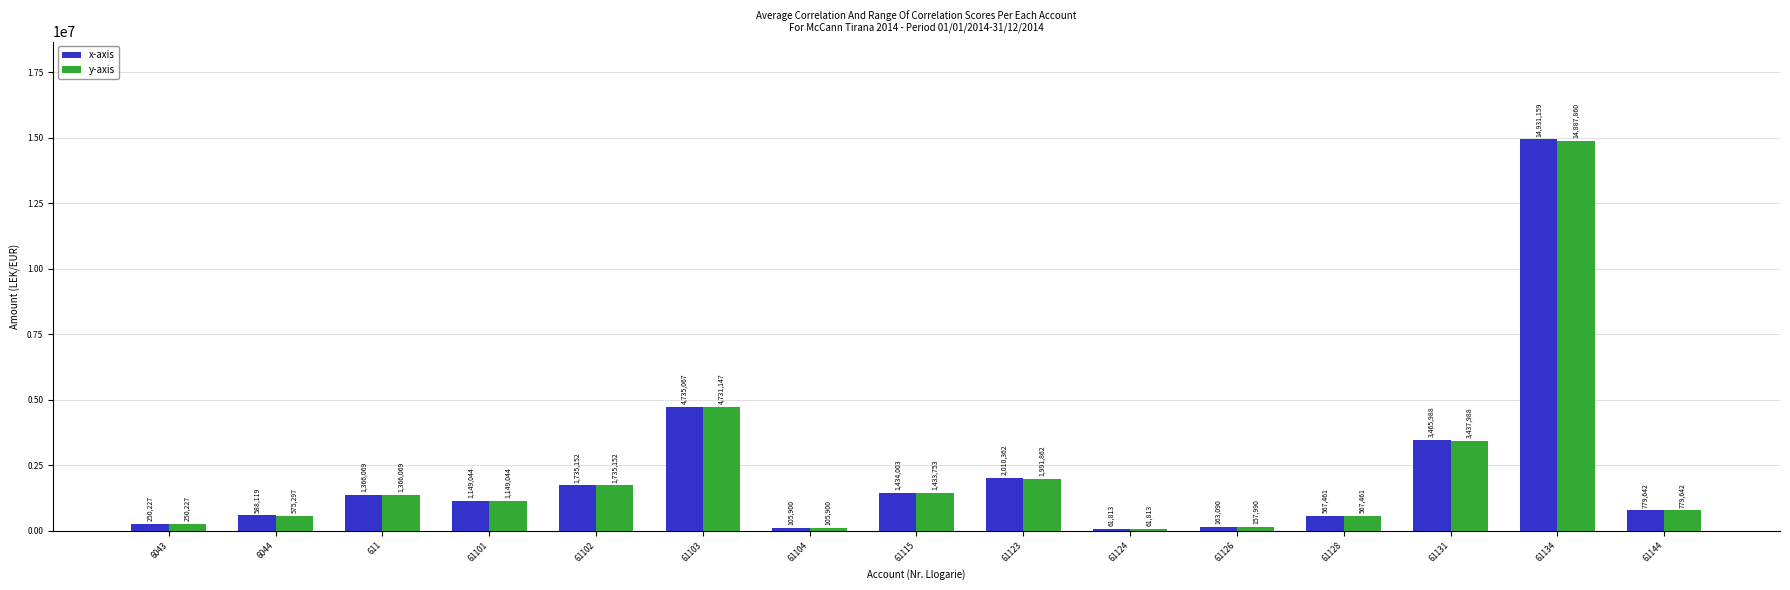

How many groups of bars are there?

15